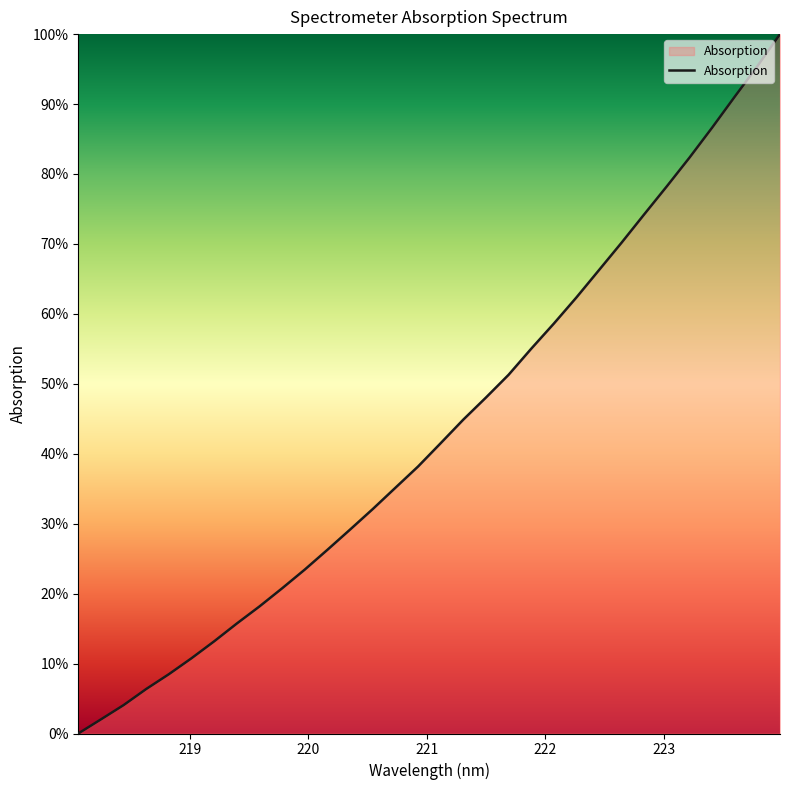

What is the difference between the second highest and minimum values?

95.4